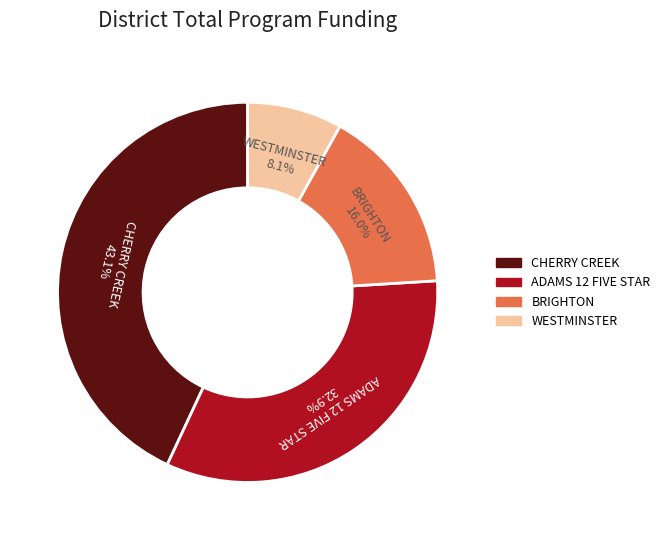

Which slice is the smallest?

WESTMINSTER